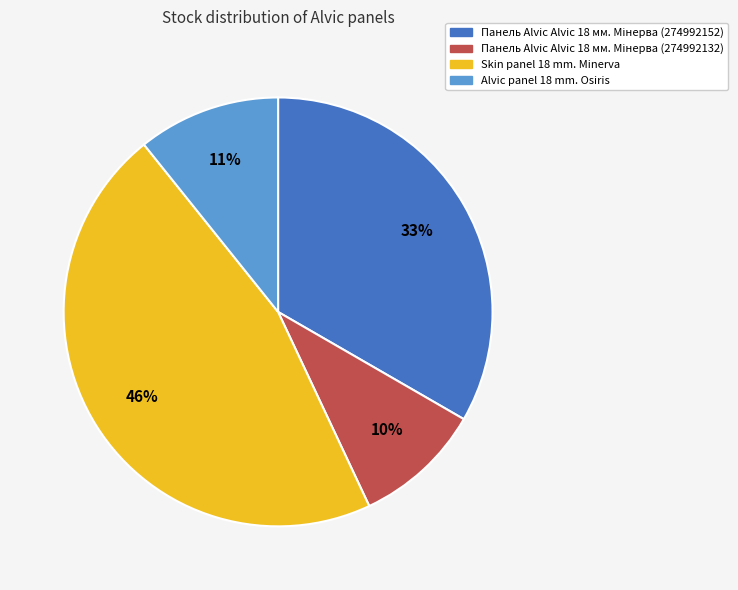

To the nearest percent, what is the average slice percentage?

25%